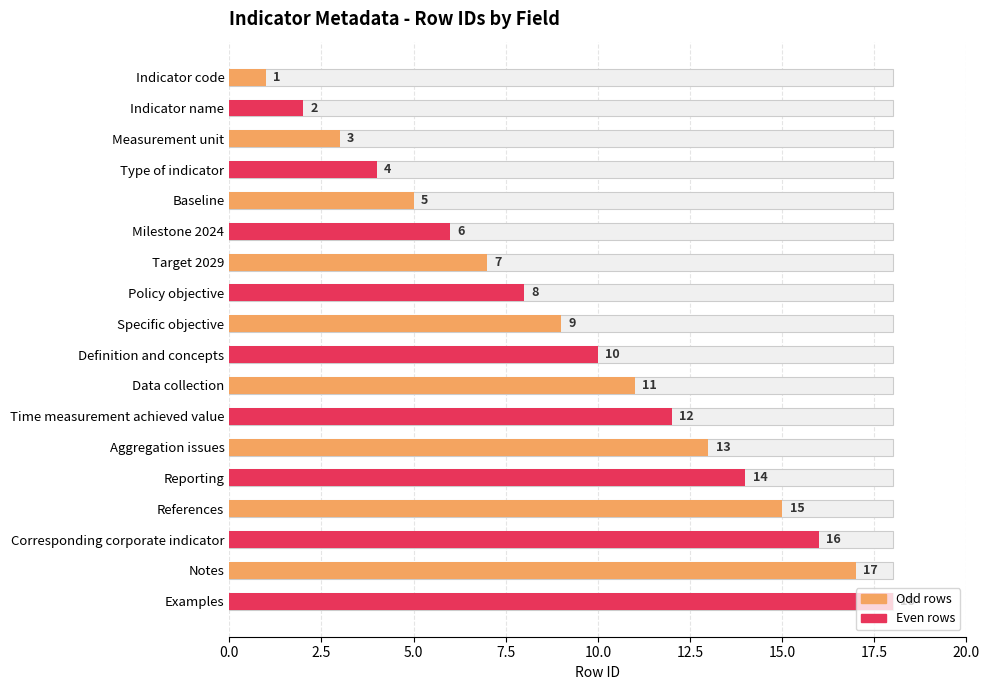

What is the value of the 7th bar from the left?

7